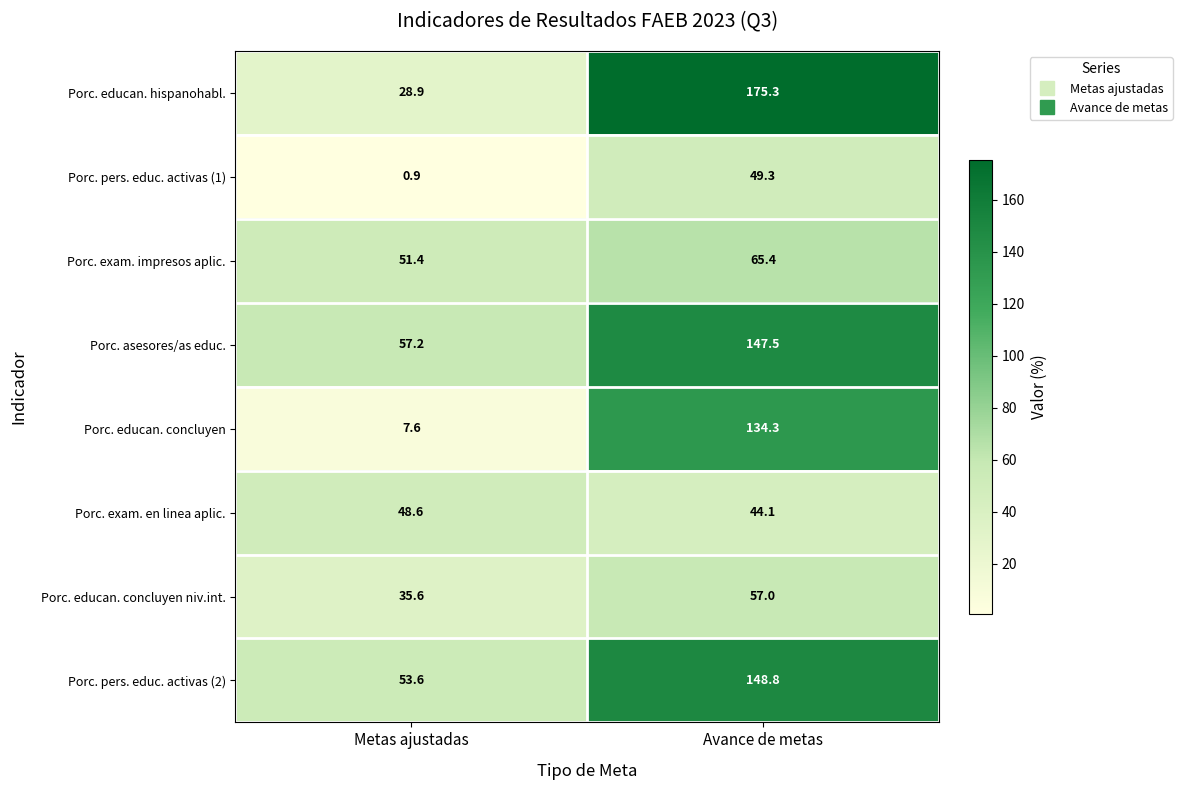

Is the value of Porc. educan. concluyen at Avance de metas greater than the value of Porc. asesores/as educ. at Metas ajustadas?

Yes